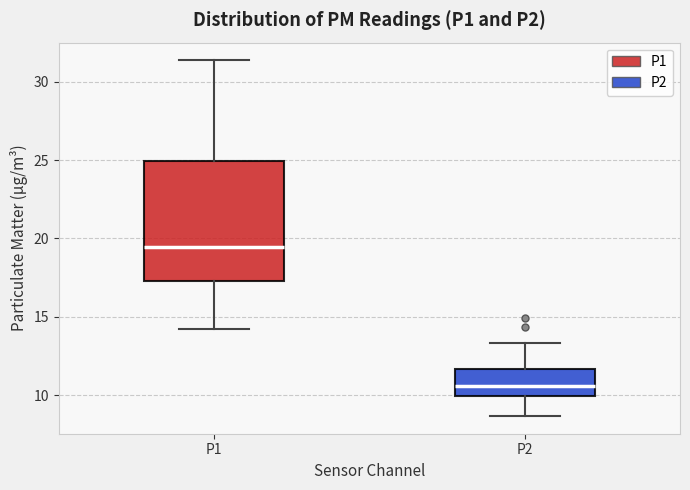

Reading left to right, read every box against the y-axis: the position of its median line, the range the box covers, and the ends of its whiskers. The values are not printed on the chart, so give them approximately, as read against the axis.

P1: median 19.5, box 17.5 to 25.0, whiskers 14.0 to 31.5
P2: median 10.5, box 10.0 to 11.5, whiskers 8.5 to 13.5